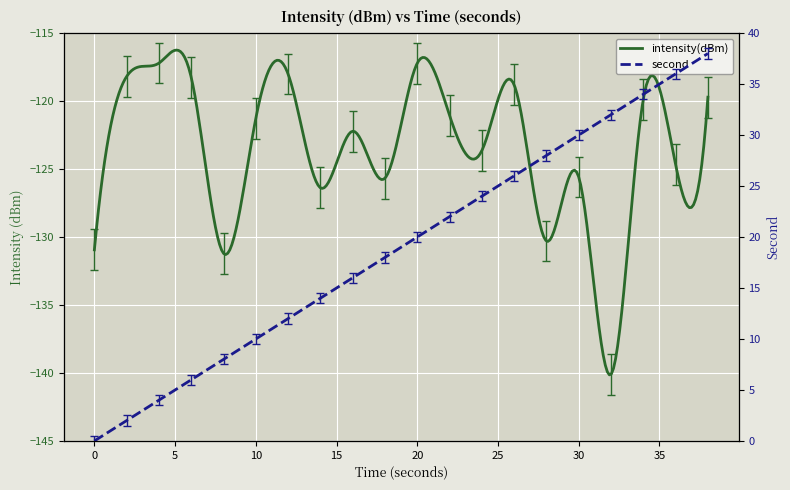

Is it true that second equals 4.9 at 4?

False